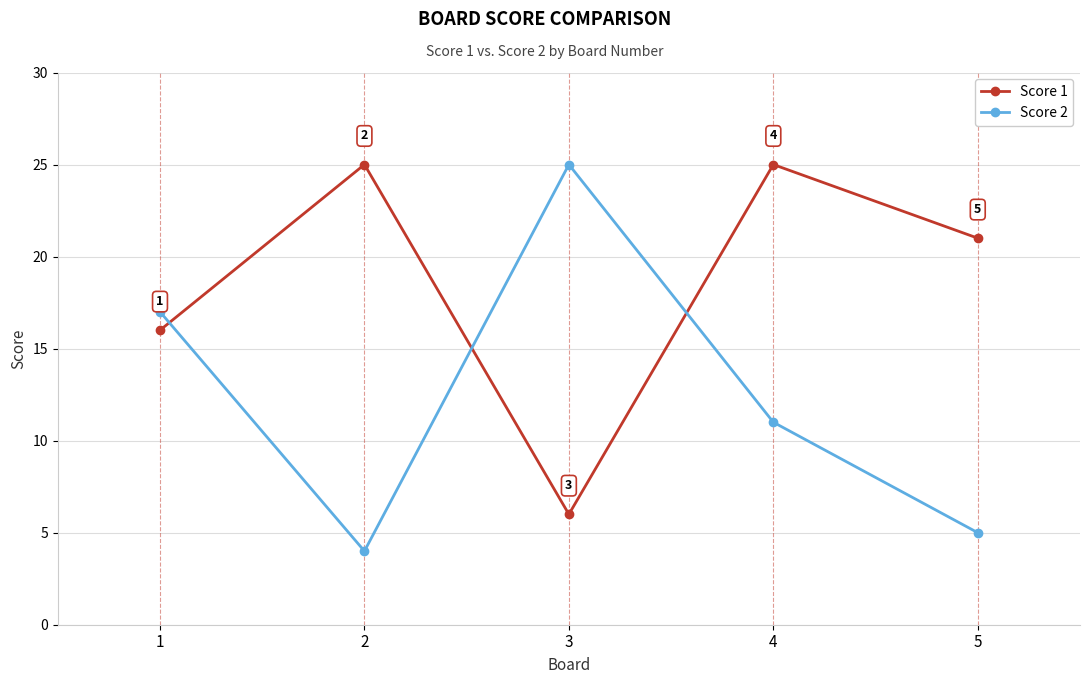

At which label is Score 1 closest to 15?

1